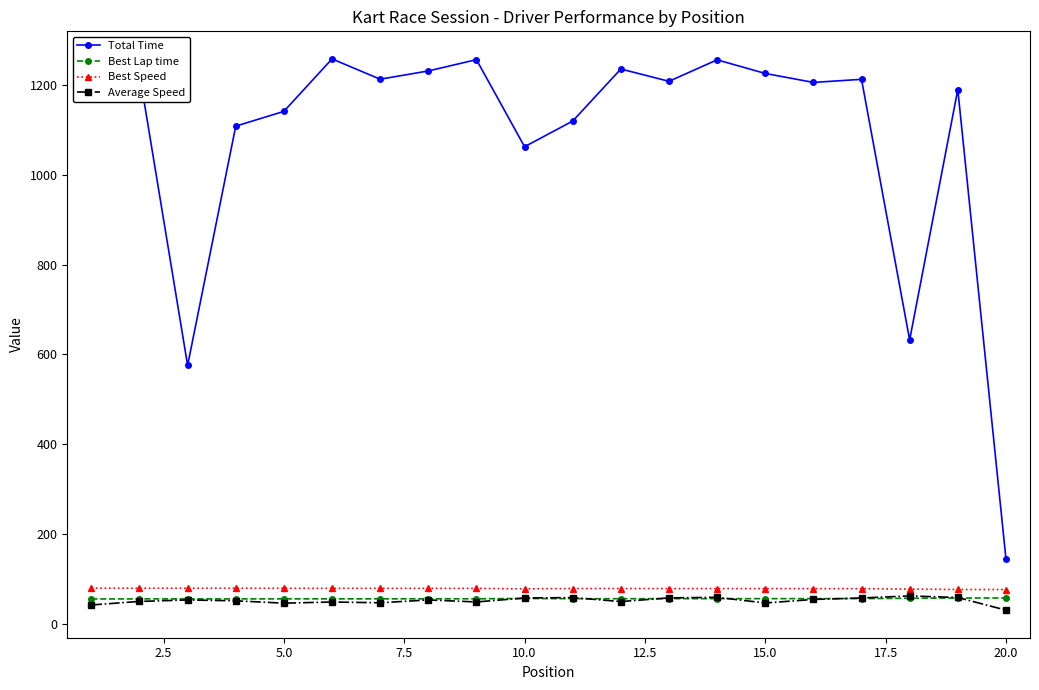

Which series has the largest total across all categories?

Total Time